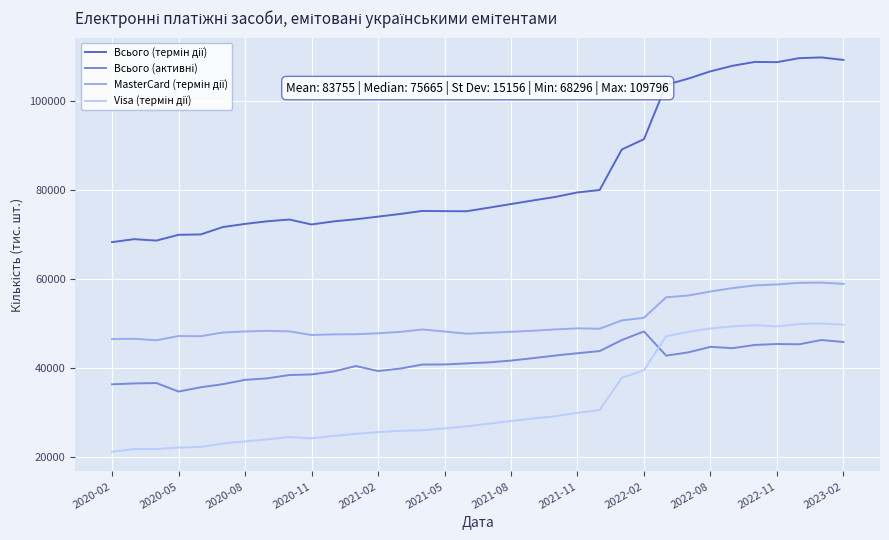

What is the greatest value displayed?

109795.7